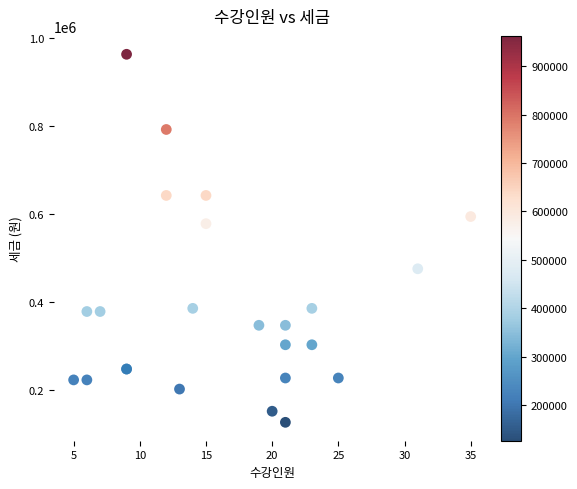

What Y value in the scatter plot is closest to 544500?

577800